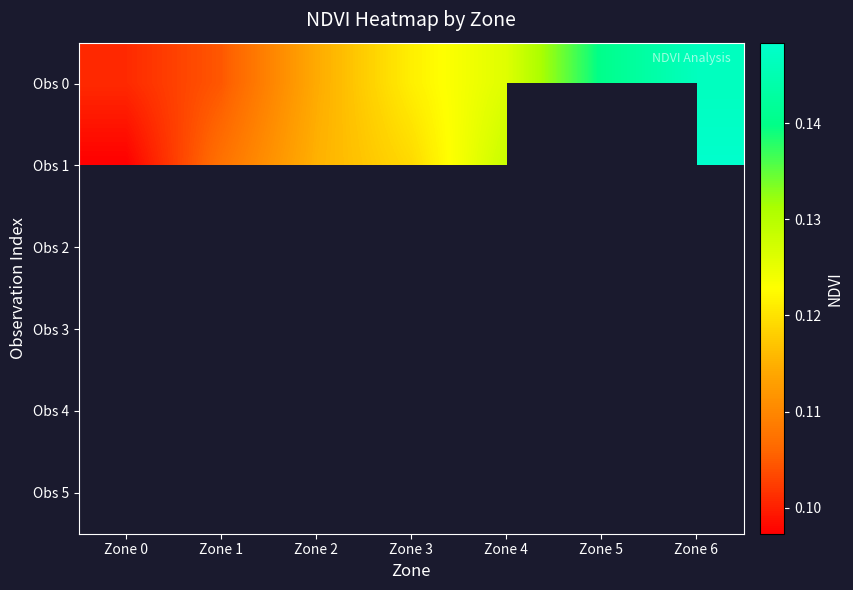

How many categories are shown in the chart?

7